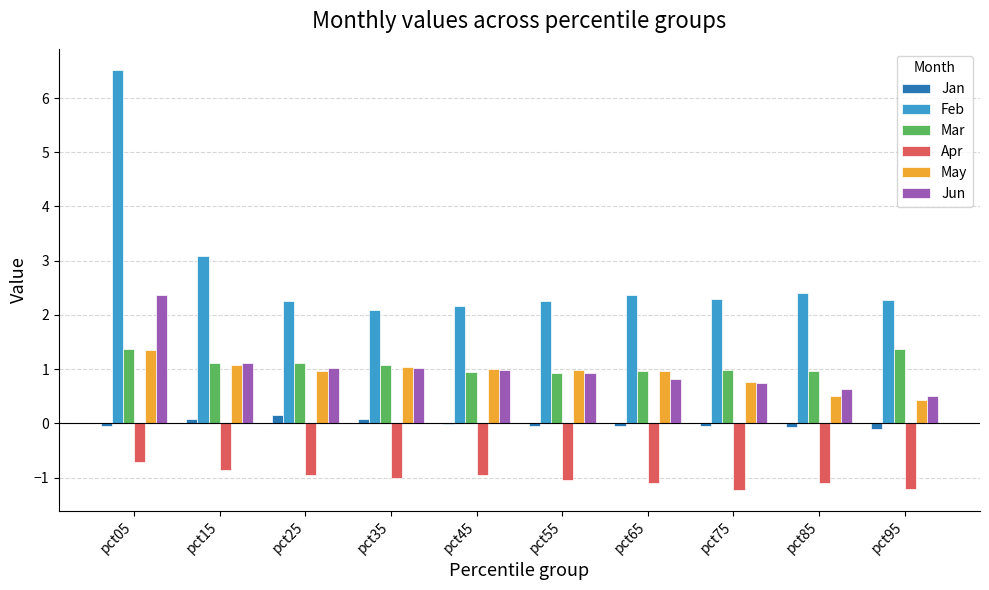

How many groups of bars are there?

10